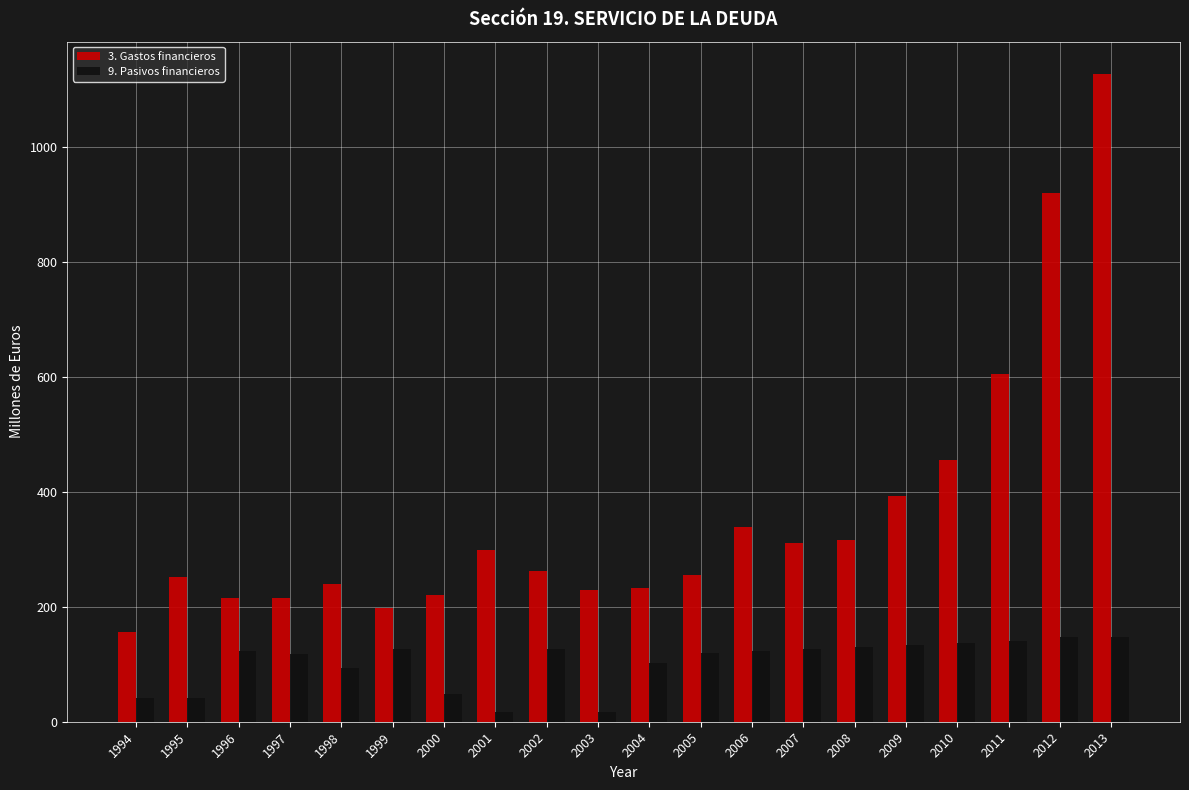

Which series changed the most between 1999 and 2013?

3. Gastos financieros